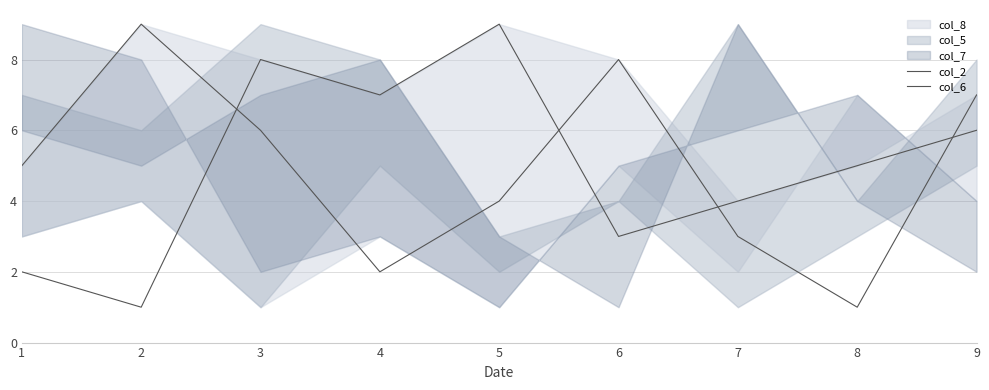

Does the chart have visible grid lines?

Yes